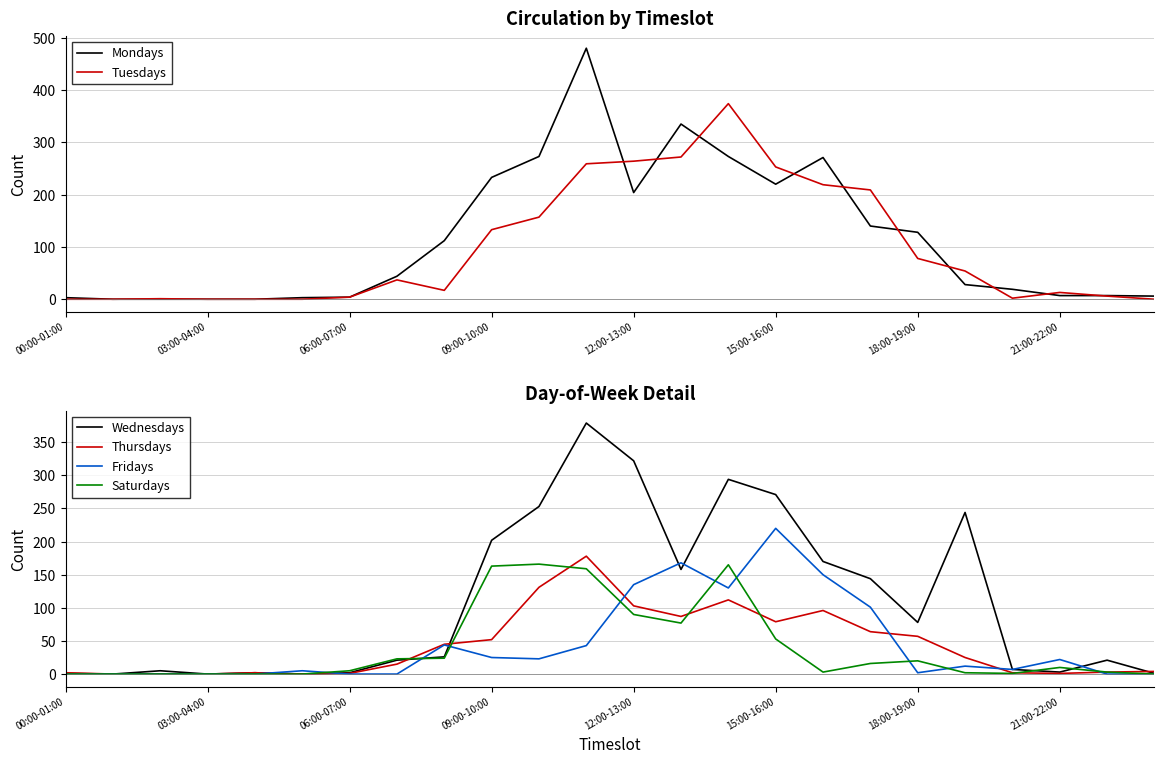

At how many categories does at least one series exceed 191?

10